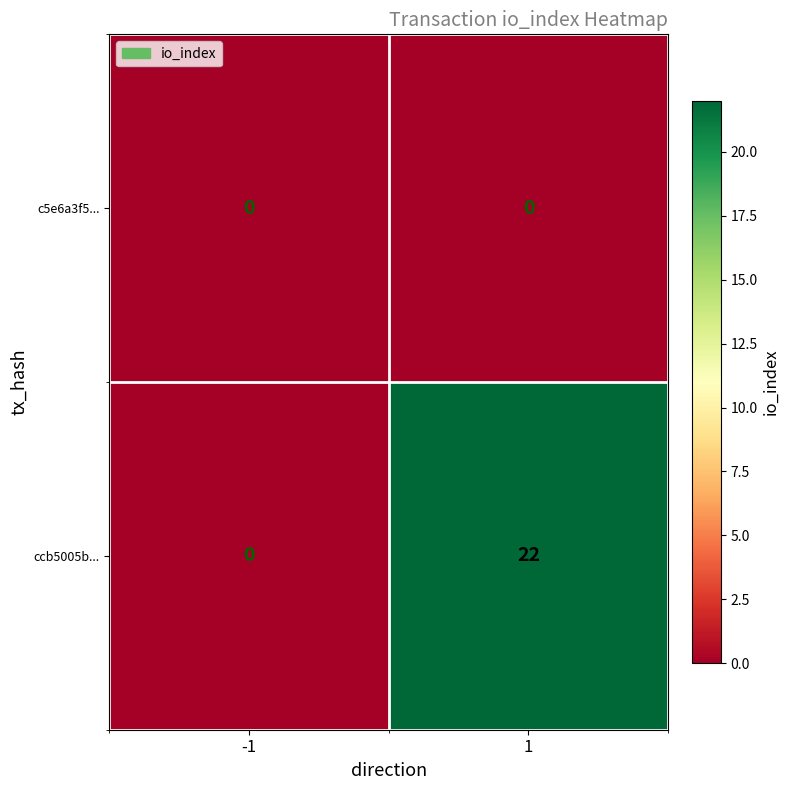

Is it true that c5e6a3f5... equals 0 at 1?

True